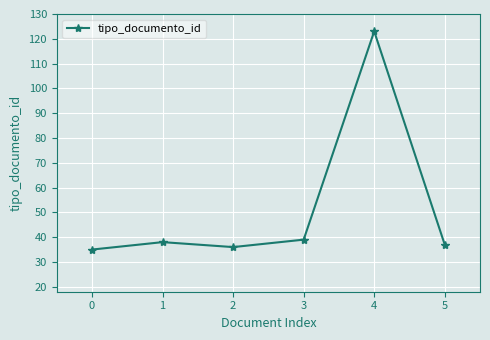

What is the value of the 5th point from the left?

123